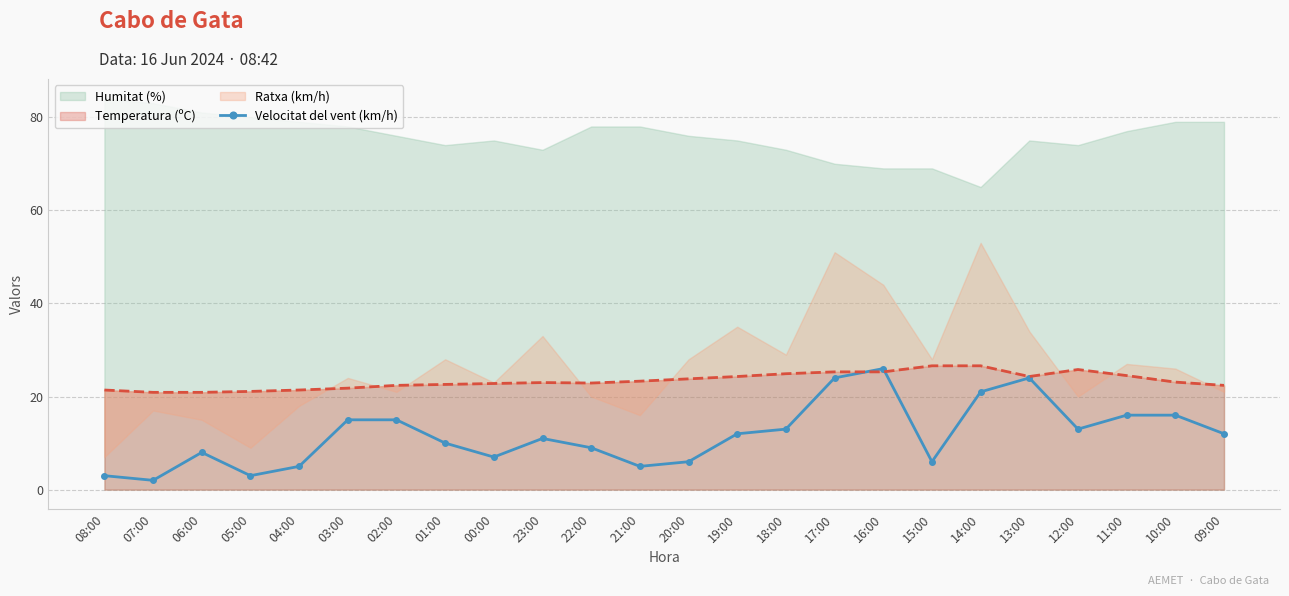

Reading right to left, transcribe all the data shown in this chart.

12	16	16	13	24	21	6	26	24	13	12	6	5	9	11	7	10	15	15	5	3	8	2	3